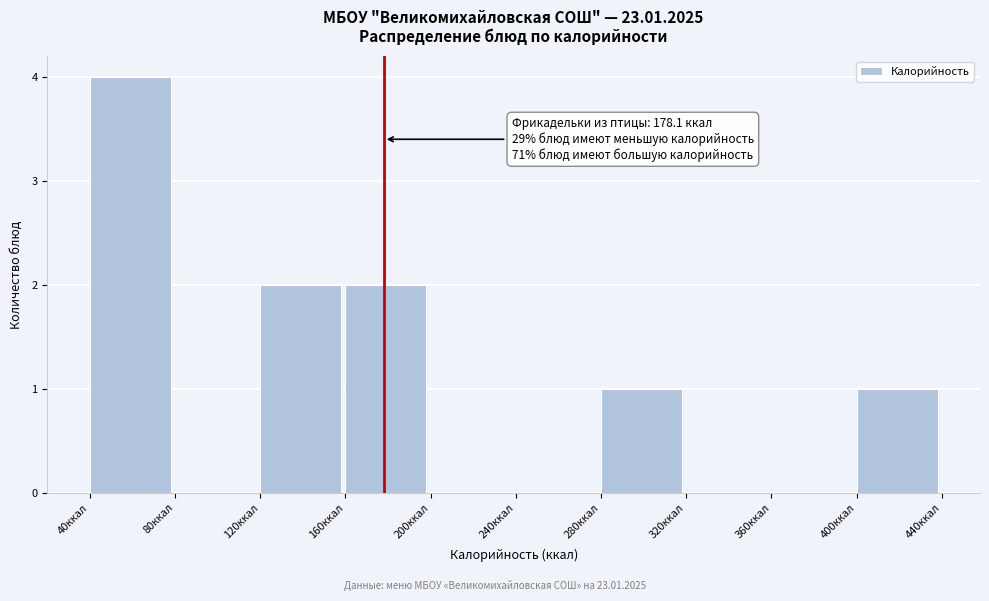

Which range on the x-axis has the tallest bar?

40 to 80